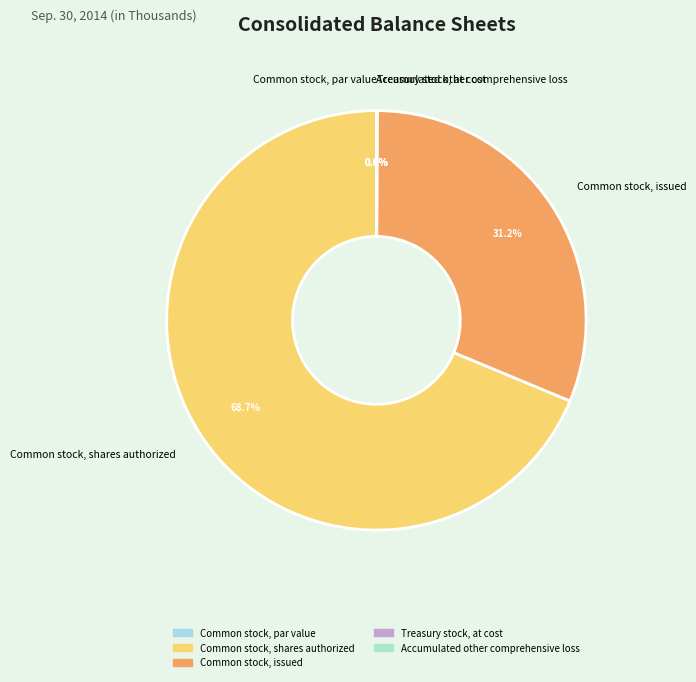

To the nearest percent, what is the average slice percentage?

20%